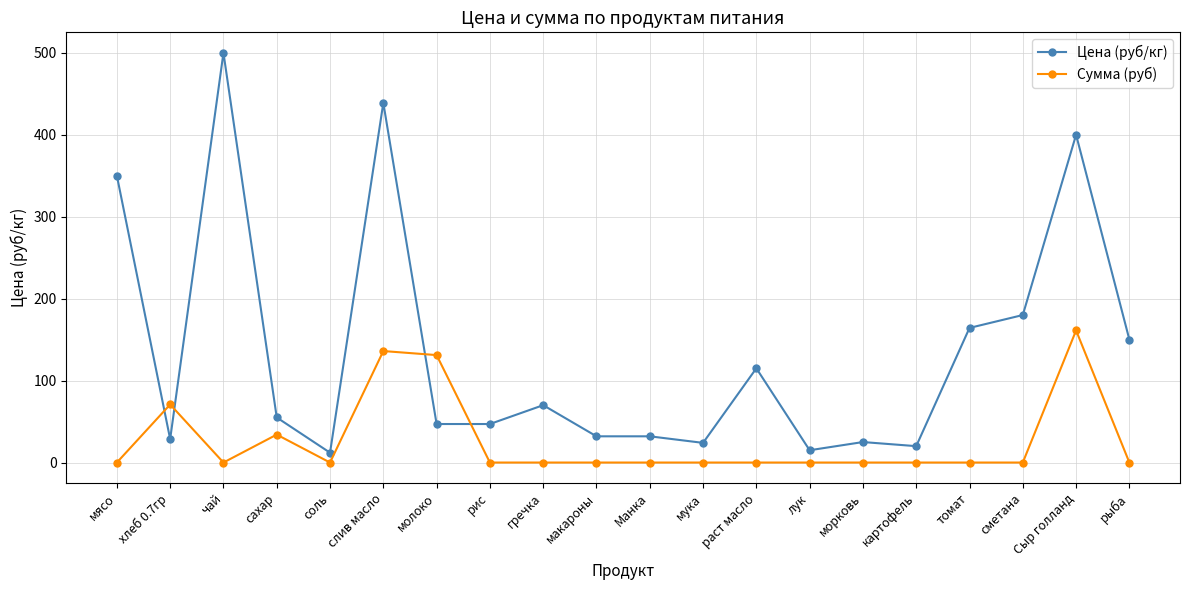

What is the difference between the maximum and minimum values in the Цена (руб/кг) series?

488.0